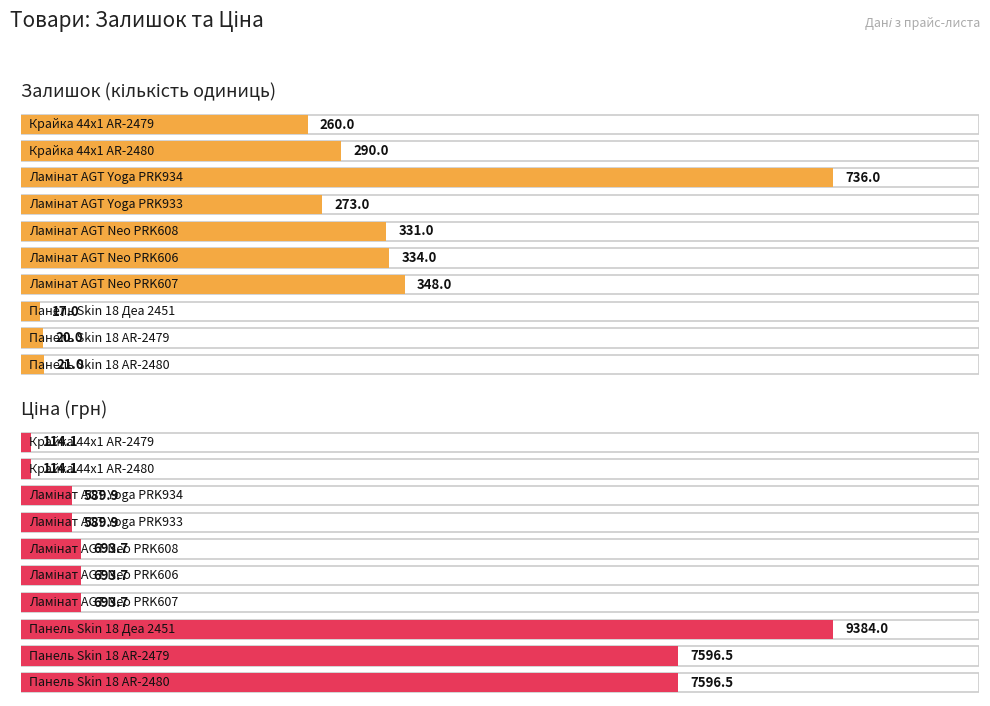

What is the sum of all Залишок values?

2630.0